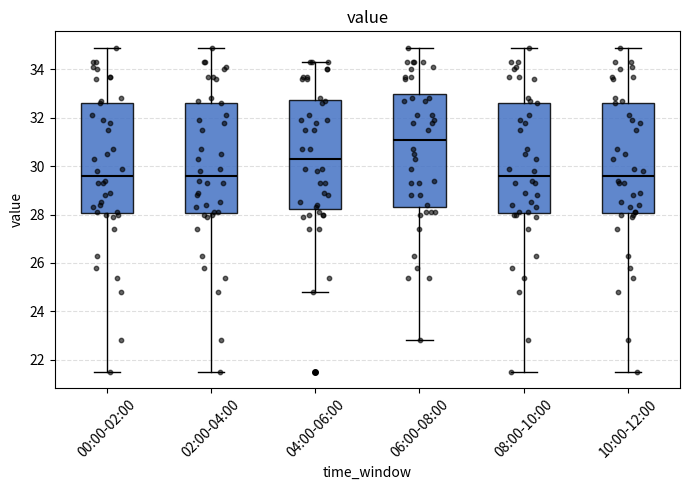

Reading left to right, transcribe this box plot: for each box, give where its median line is, the range the box spans, and where its two whiskers end, as read against the y-axis. The values are not printed on the chart, so give them approximately, as read against the axis.

00:00-02:00: median 29.6, box 28.0 to 32.6, whiskers 21.6 to 35.0
02:00-04:00: median 29.6, box 28.0 to 32.6, whiskers 21.6 to 35.0
04:00-06:00: median 30.4, box 28.2 to 32.8, whiskers 24.8 to 34.4
06:00-08:00: median 31.2, box 28.4 to 33.0, whiskers 22.8 to 35.0
08:00-10:00: median 29.6, box 28.0 to 32.6, whiskers 21.6 to 35.0
10:00-12:00: median 29.6, box 28.0 to 32.6, whiskers 21.6 to 35.0